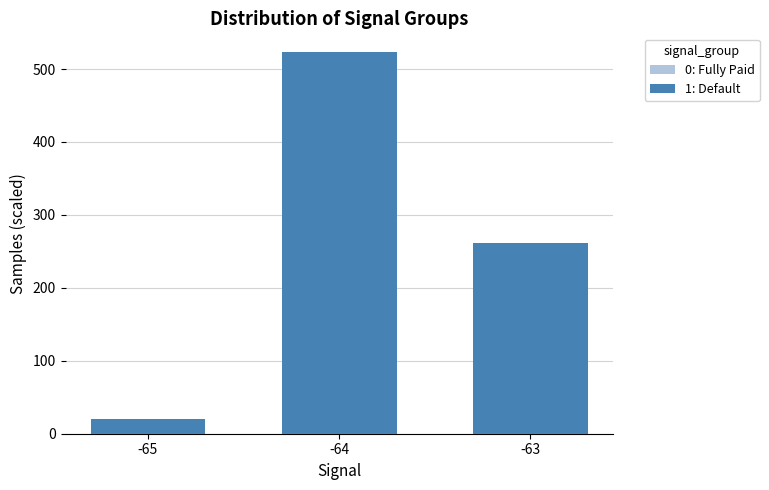

What is the spread (max minus min) of values at -64?

41.9